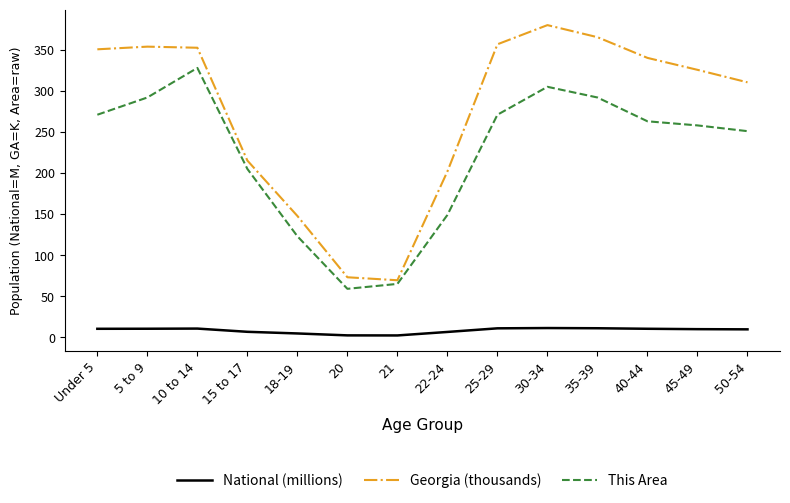

How many lines are shown in the chart?

3